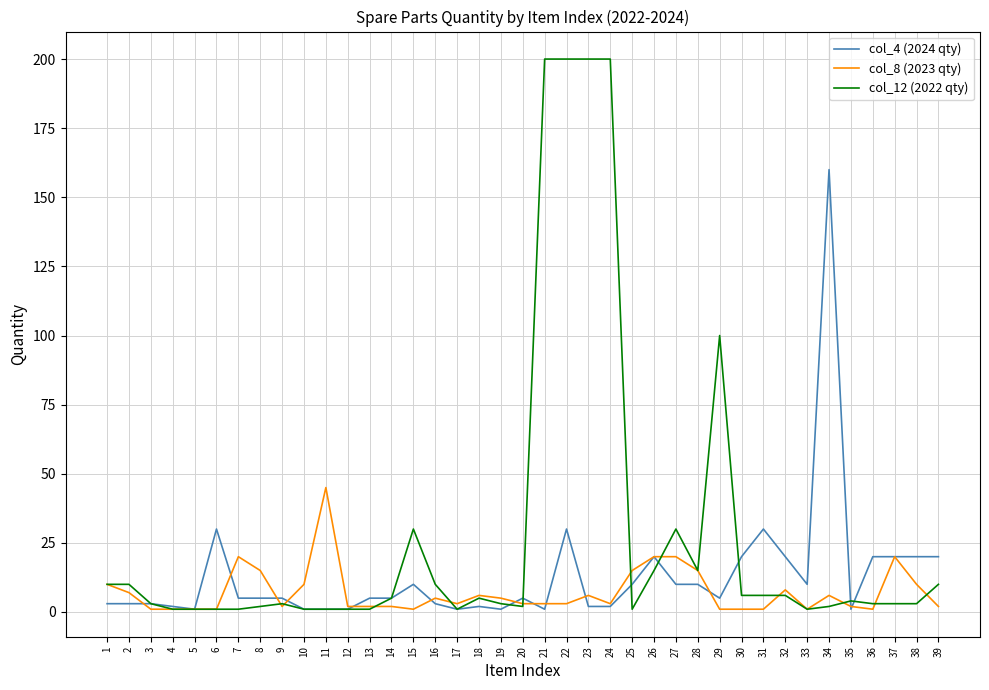

Reading left to right, what are all the values shown in this chart?

col_4 (2024 qty): 1=3	2=3	3=3	4=2	5=1	6=30	7=5	8=5	9=5	10=1	11=1	12=1	13=5	14=5	15=10	16=3	17=1	18=2	19=1	20=5	21=1	22=30	23=2	24=2	25=10	26=20	27=10	28=10	29=5	30=20	31=30	32=20	33=10	34=160	35=1	36=20	37=20	38=20	39=20
col_8 (2023 qty): 1=10	2=7	3=1	4=1	5=1	6=1	7=20	8=15	9=2	10=10	11=45	12=2	13=2	14=2	15=1	16=5	17=3	18=6	19=5	20=3	21=3	22=3	23=6	24=3	25=15	26=20	27=20	28=15	29=1	30=1	31=1	32=8	33=1	34=6	35=2	36=1	37=20	38=10	39=2
col_12 (2022 qty): 1=10	2=10	3=3	4=1	5=1	6=1	7=1	8=2	9=3	10=1	11=1	12=1	13=1	14=5	15=30	16=10	17=1	18=5	19=3	20=2	21=200	22=200	23=200	24=200	25=1	26=15	27=30	28=15	29=100	30=6	31=6	32=6	33=1	34=2	35=4	36=3	37=3	38=3	39=10